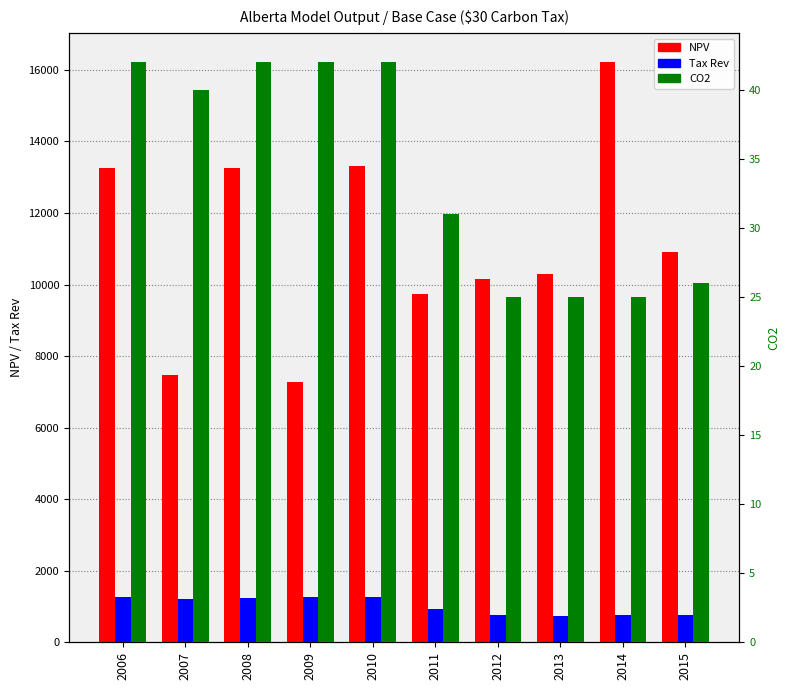

True or false: Tax Rev has a value of 340 at 2014.

False